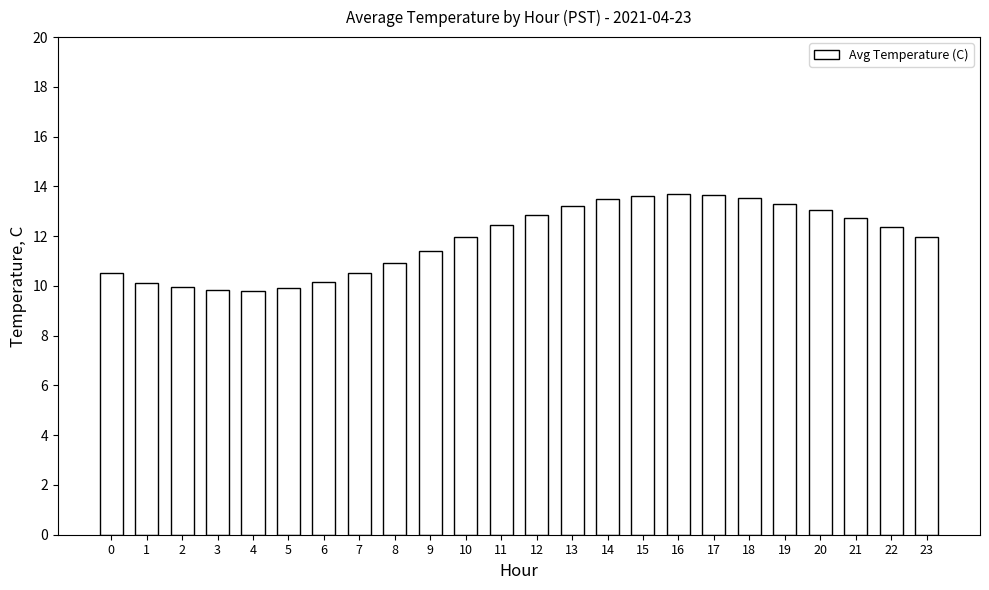

What is the greatest value displayed?

13.7